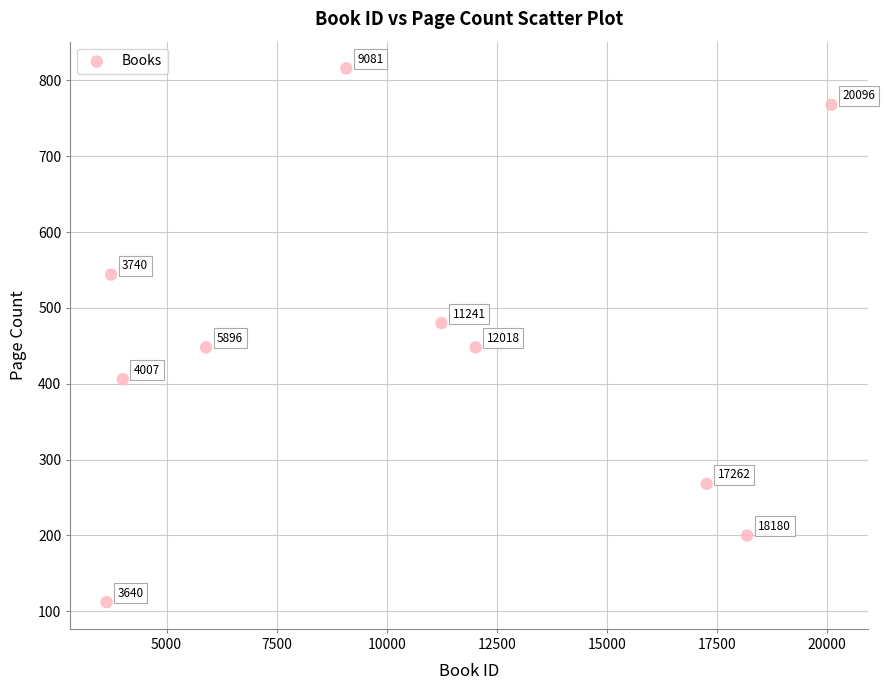

What is the average Y value?

449